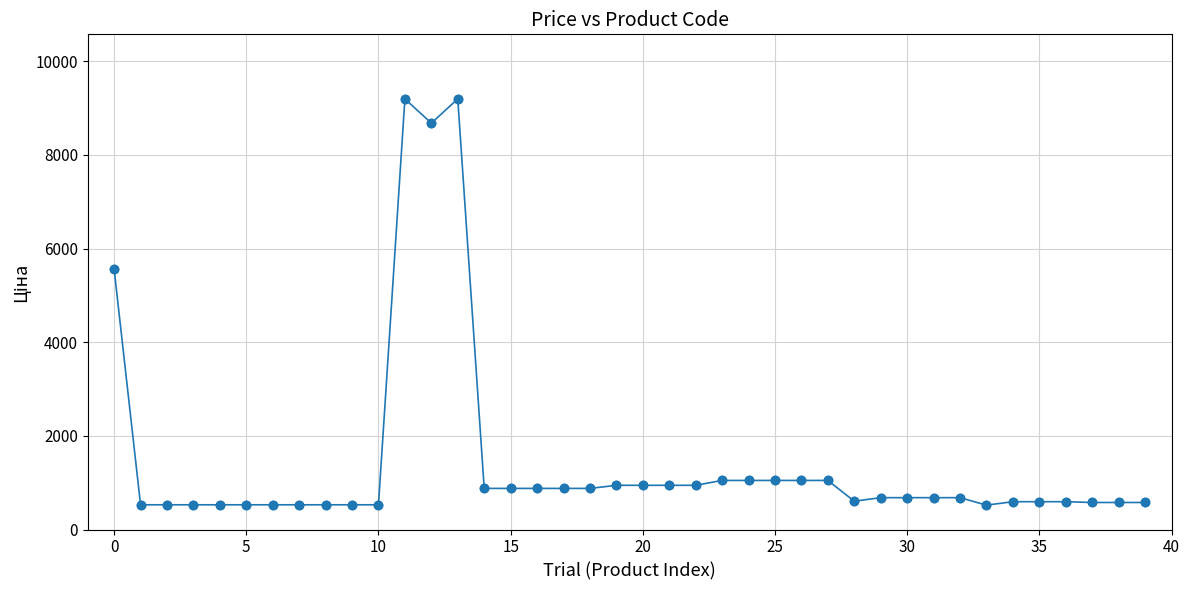

What is the sum of all values?

58684.4